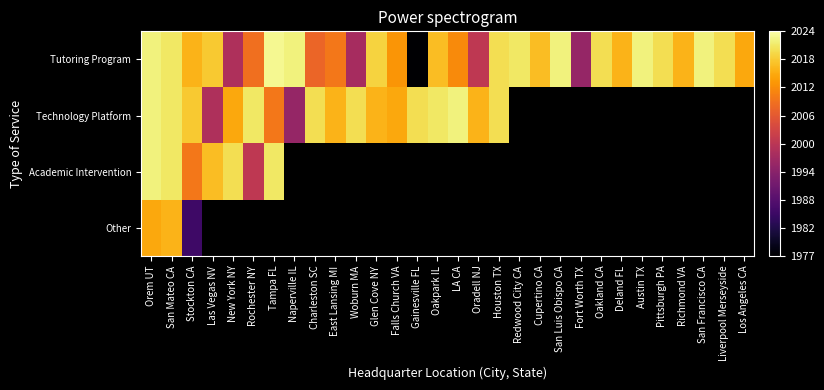

How many distinct data groups are displayed?

4